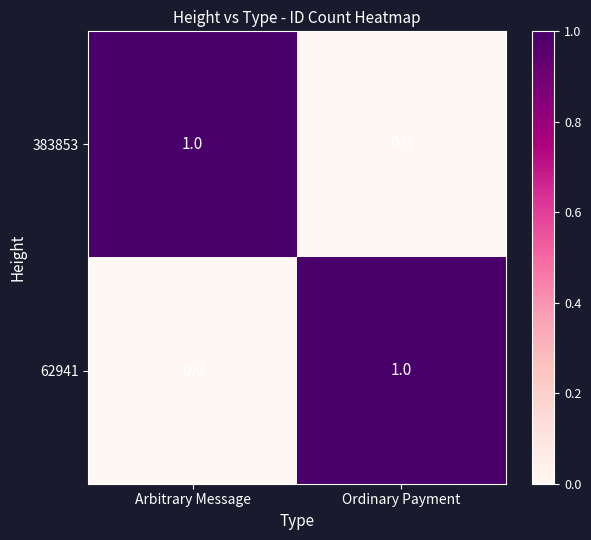

Which category has the lowest value in the 383853 series?

Ordinary Payment